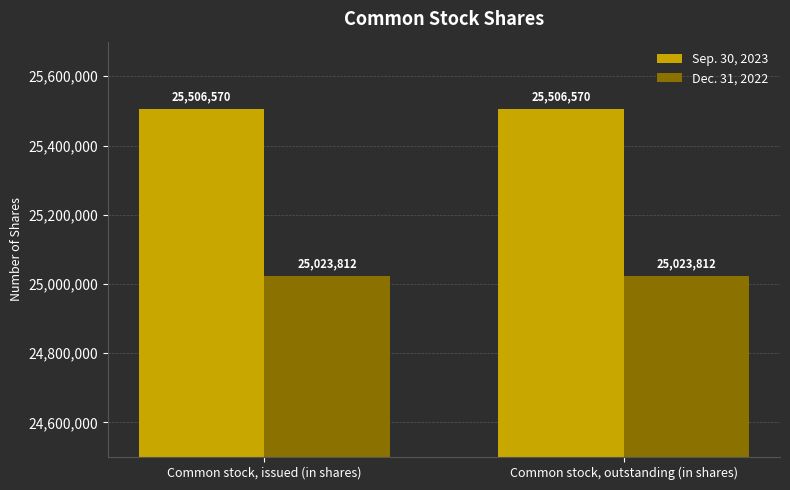

What is the value of the Sep. 30, 2023 bar at the 1st from the left?

25506570